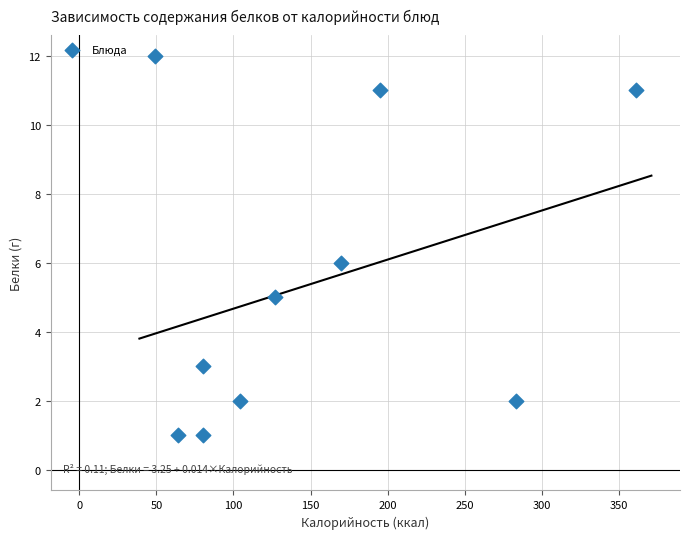

What is the average X value?

151